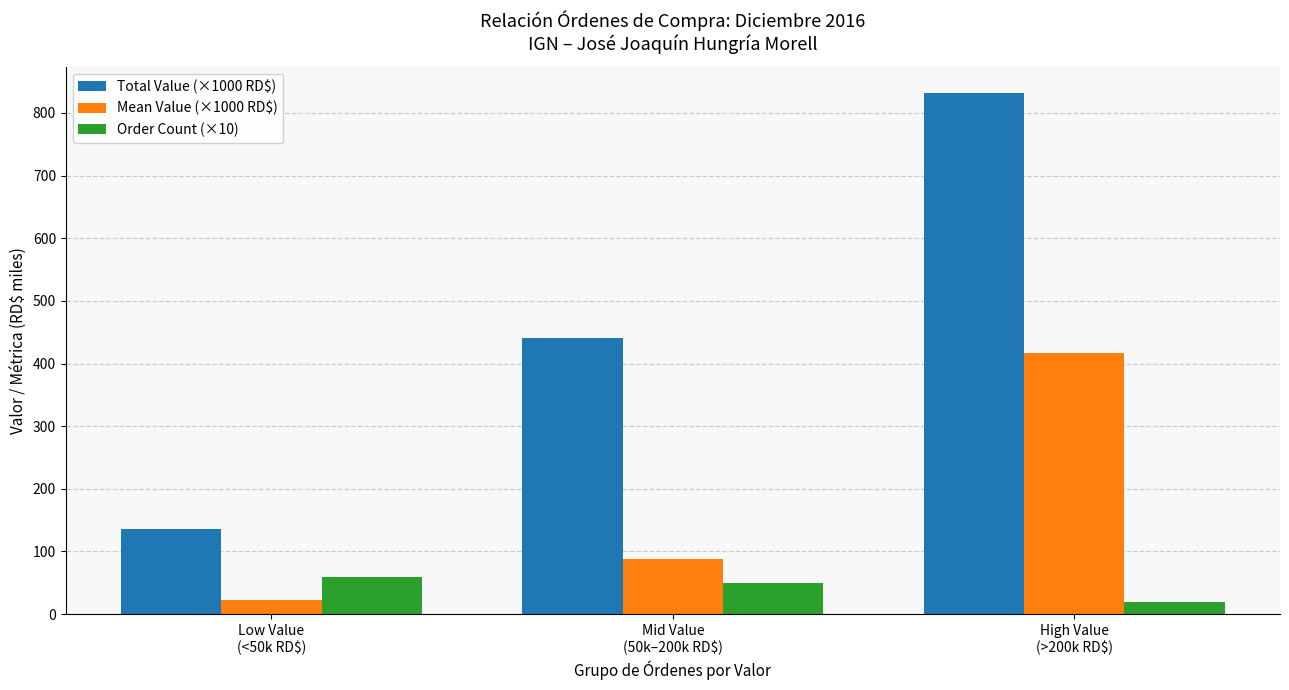

Reading left to right, list all the values displayed in this chart.

Total Value (×1000 RD$): Low Value
(<50k RD$)=135.7	Mid Value
(50k–200k RD$)=440.5	High Value
(>200k RD$)=832.1
Mean Value (×1000 RD$): Low Value
(<50k RD$)=22.6	Mid Value
(50k–200k RD$)=88.1	High Value
(>200k RD$)=416.0
Order Count (×10): Low Value
(<50k RD$)=60.0	Mid Value
(50k–200k RD$)=50.0	High Value
(>200k RD$)=20.0